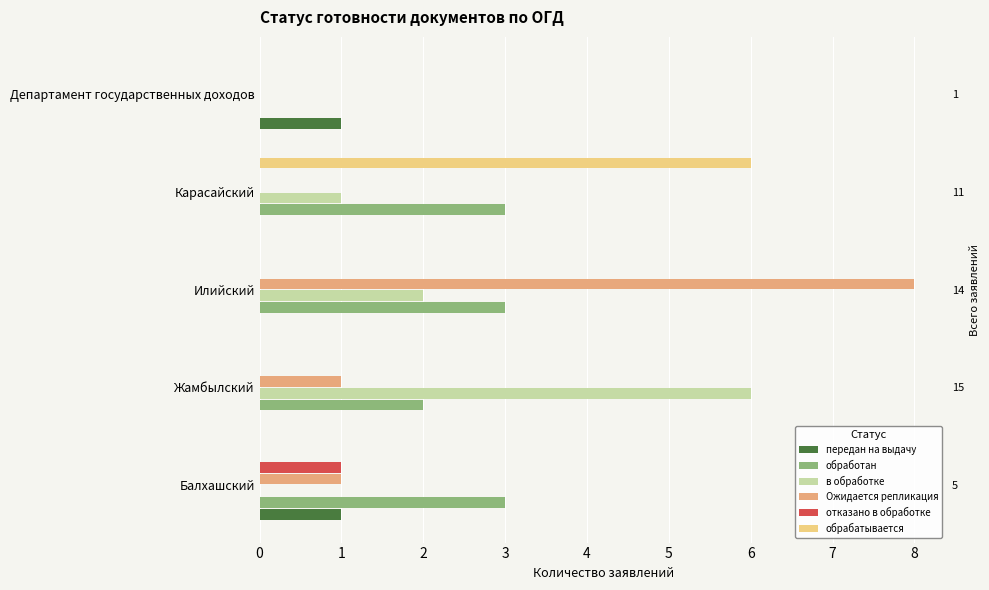

Which series has the largest range (max minus min)?

Ожидается репликация